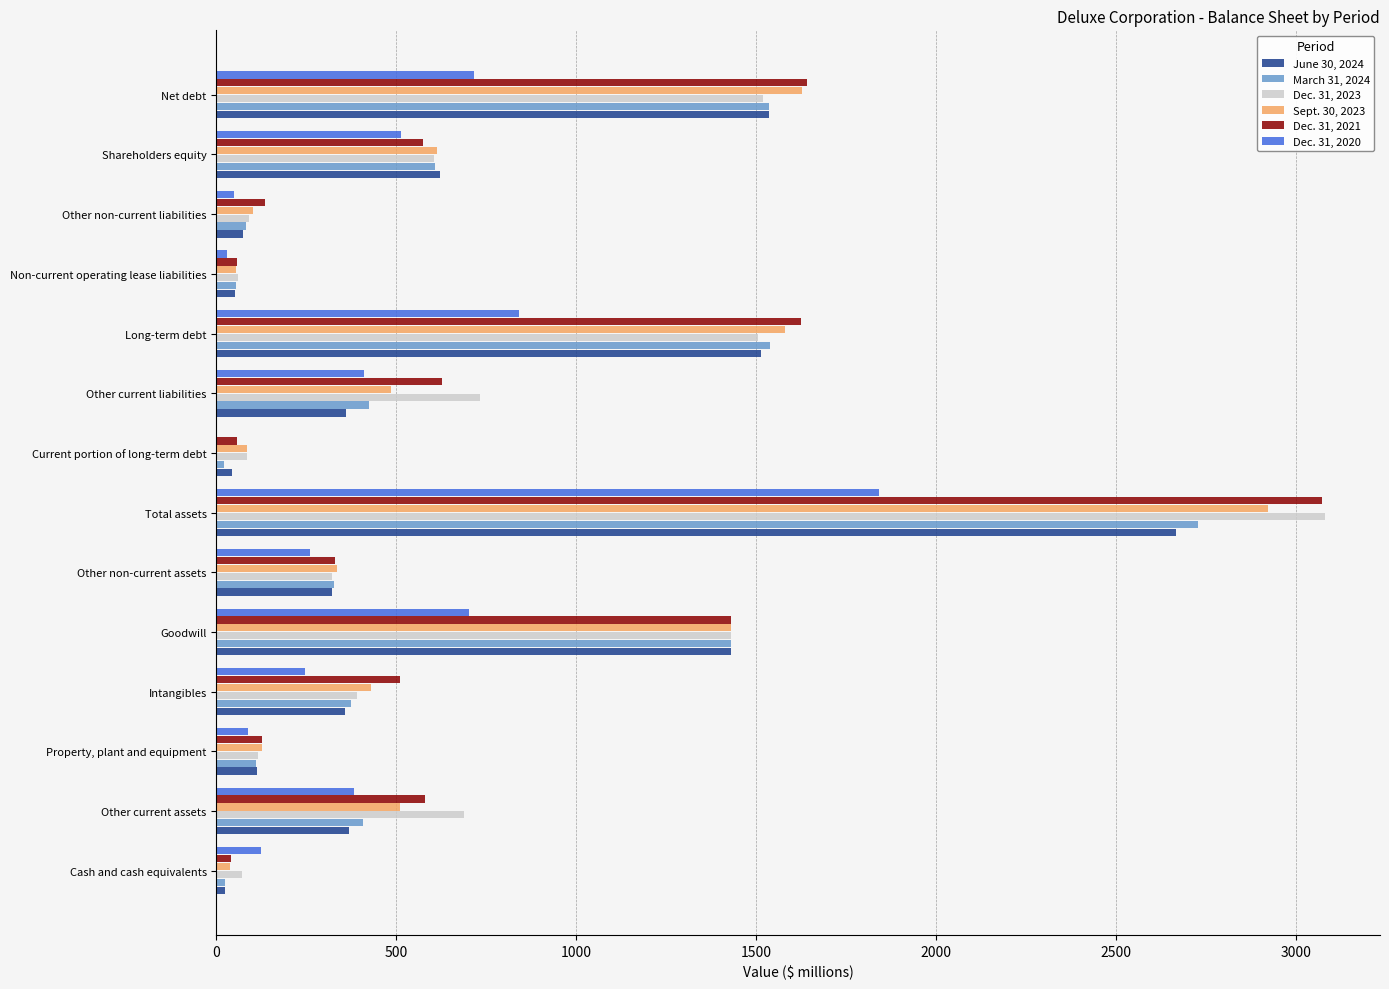

How many values in the Dec. 31, 2023 series exceed 604?

7